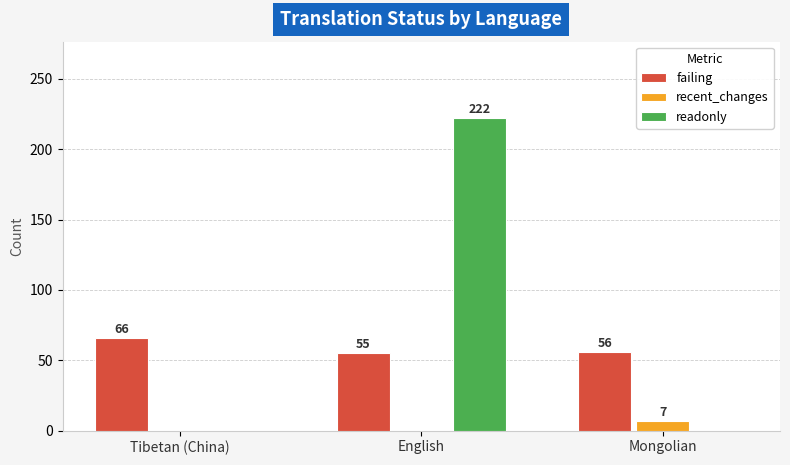

Reading left to right, list all the values displayed in this chart.

failing: 66	55	56
recent_changes: 0	0	7
readonly: 0	222	0